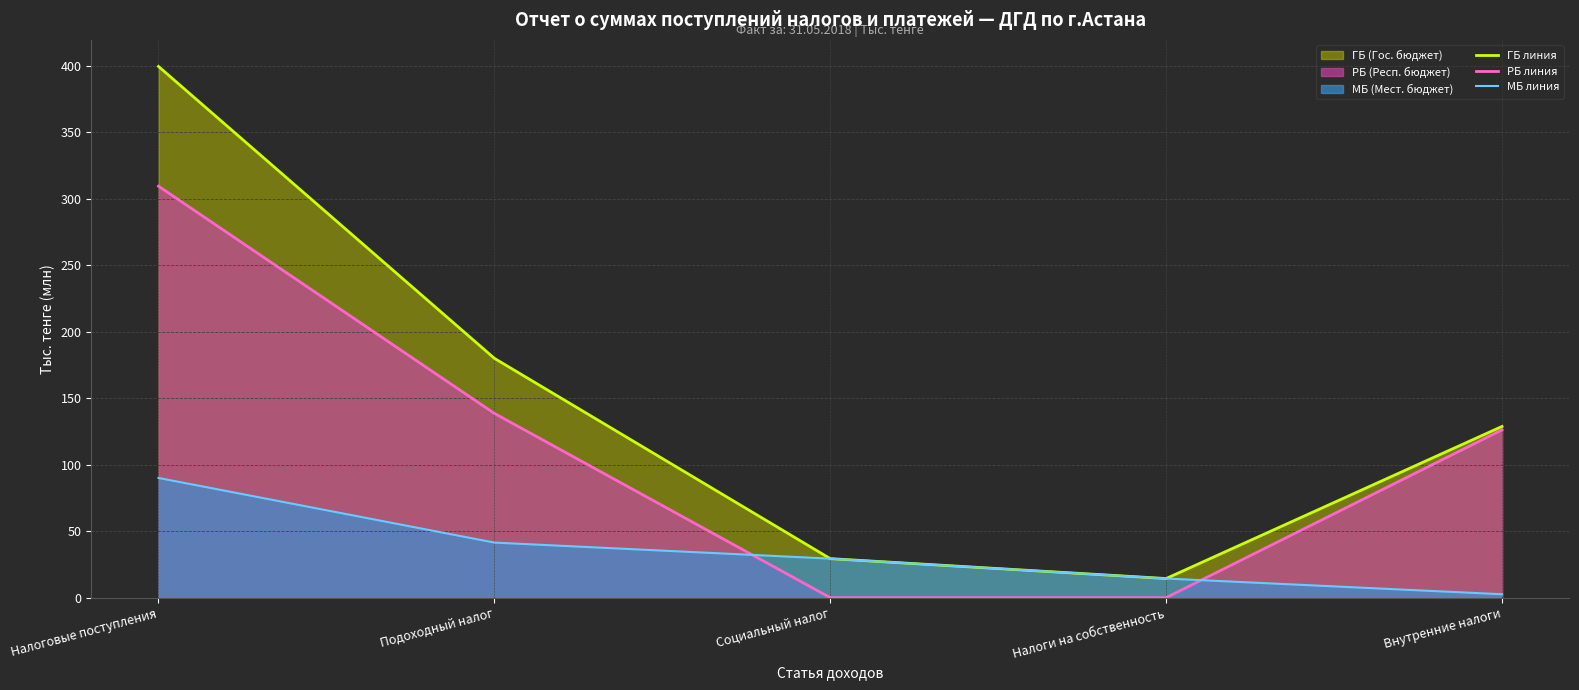

What is the average value of the МБ линия series?

35.5